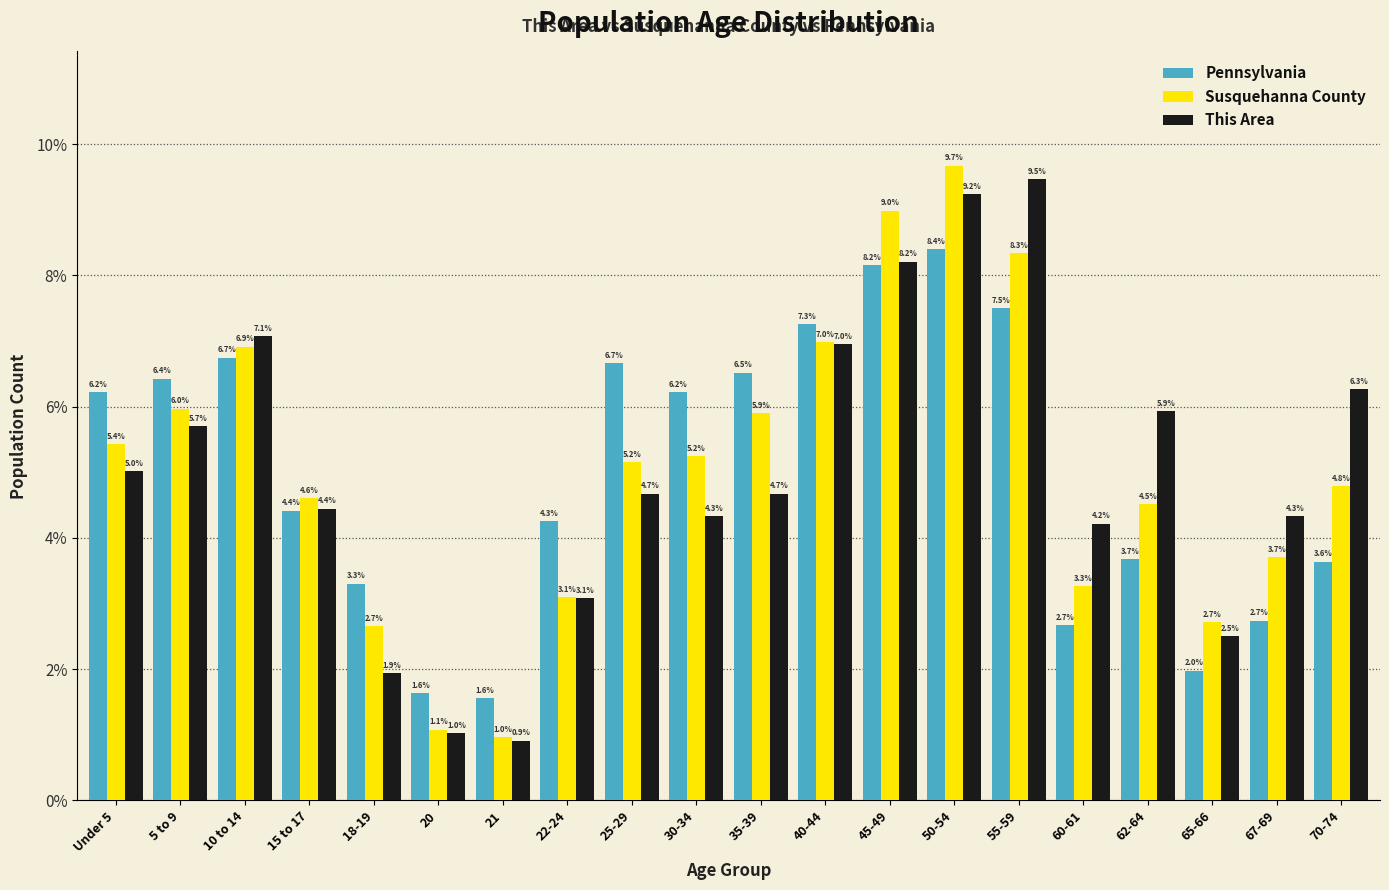

Reading left to right, what are all the values shown in this chart?

Pennsylvania: Under 5=6.2	5 to 9=6.4	10 to 14=6.7	15 to 17=4.4	18-19=3.3	20=1.6	21=1.6	22-24=4.3	25-29=6.7	30-34=6.2	35-39=6.5	40-44=7.3	45-49=8.2	50-54=8.4	55-59=7.5	60-61=2.7	62-64=3.7	65-66=2.0	67-69=2.7	70-74=3.6
Susquehanna County: Under 5=5.4	5 to 9=6.0	10 to 14=6.9	15 to 17=4.6	18-19=2.7	20=1.1	21=1.0	22-24=3.1	25-29=5.2	30-34=5.2	35-39=5.9	40-44=7.0	45-49=9.0	50-54=9.7	55-59=8.3	60-61=3.3	62-64=4.5	65-66=2.7	67-69=3.7	70-74=4.8
This Area: Under 5=5.0	5 to 9=5.7	10 to 14=7.1	15 to 17=4.4	18-19=1.9	20=1.0	21=0.9	22-24=3.1	25-29=4.7	30-34=4.3	35-39=4.7	40-44=7.0	45-49=8.2	50-54=9.2	55-59=9.5	60-61=4.2	62-64=5.9	65-66=2.5	67-69=4.3	70-74=6.3